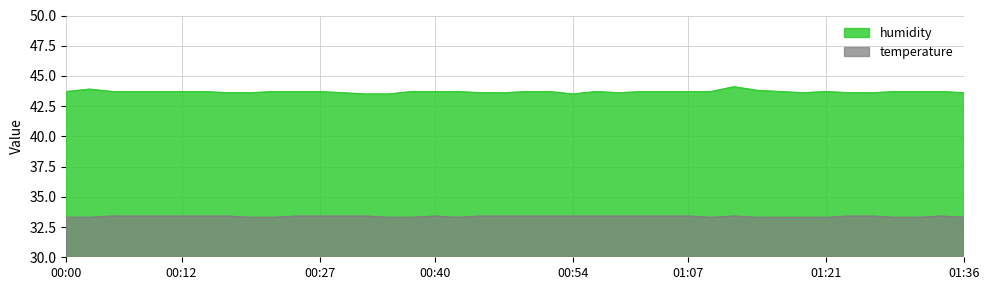

Which series has the largest range (max minus min)?

humidity